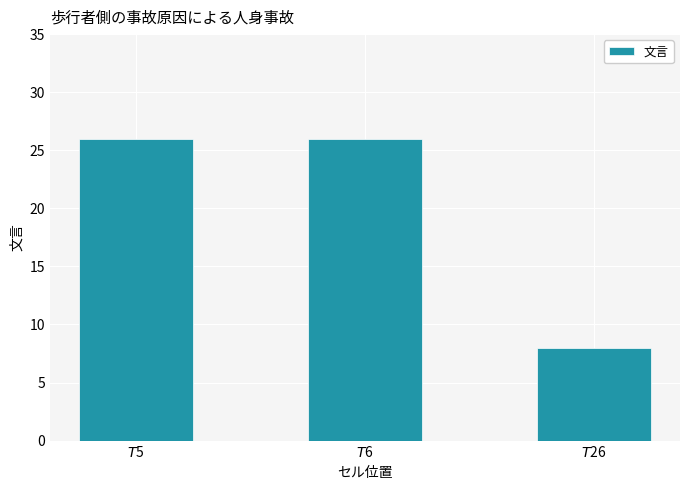

What is the change in value from $T$5 to $T$26?

-18